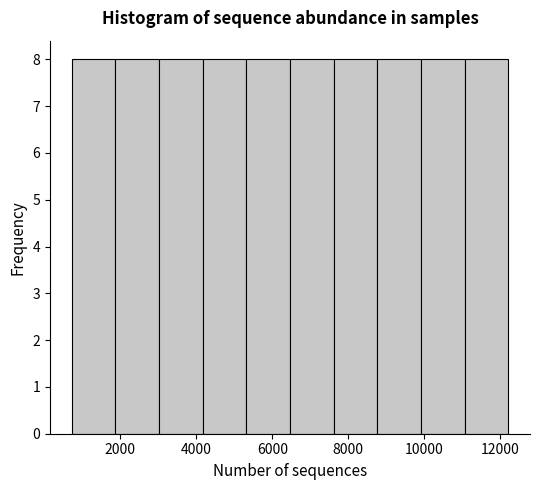

Reading left to right, list every bar in this chart as the range it spans on the x-axis followed by its height. Neither the bar edges nor the heights are printed on the chart, so give them approximately, as read against the axes.

800 to 1800: 8
1800 to 3000: 8
3000 to 4200: 8
4200 to 5400: 8
5400 to 6400: 8
6400 to 7600: 8
7600 to 8800: 8
8800 to 10000: 8
10000 to 11000: 8
11000 to 12200: 8